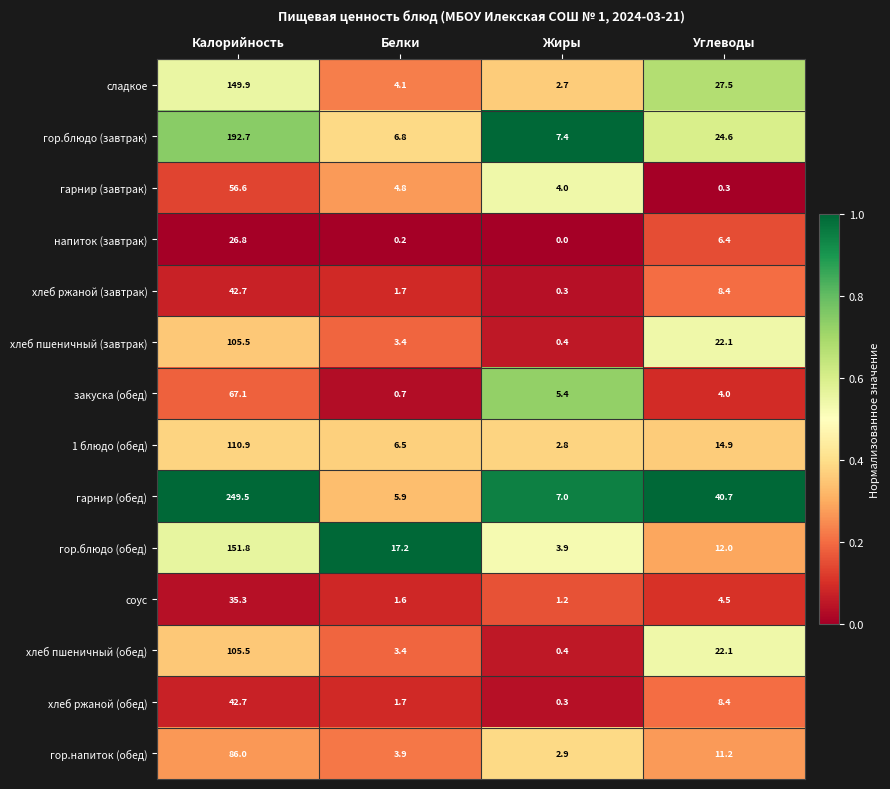

What is the sum of the напиток (завтрак) values at Калорийность and Жиры?

26.8